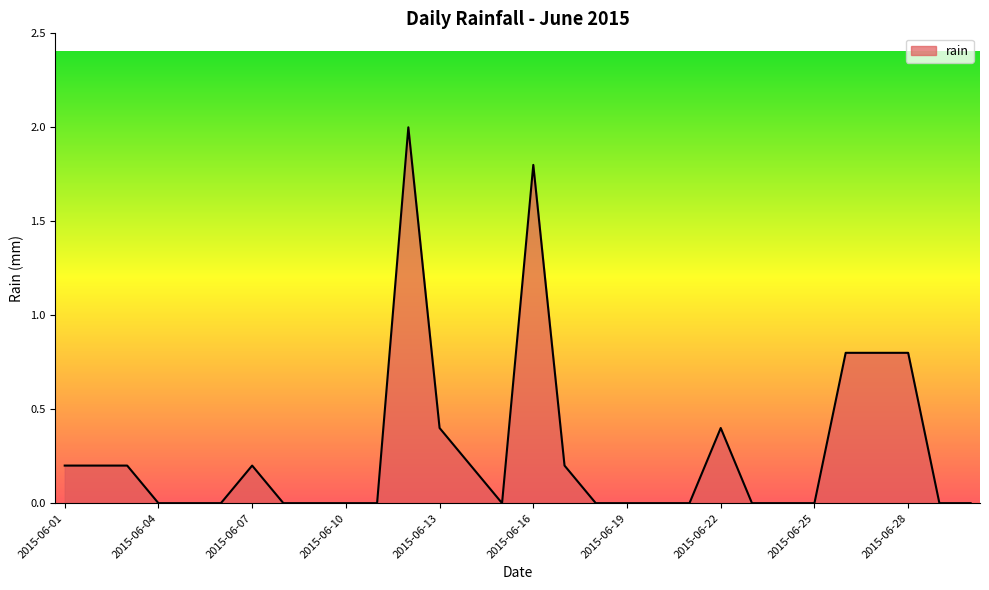

True or false: there are more than 1 points higher than both neighbors.

True